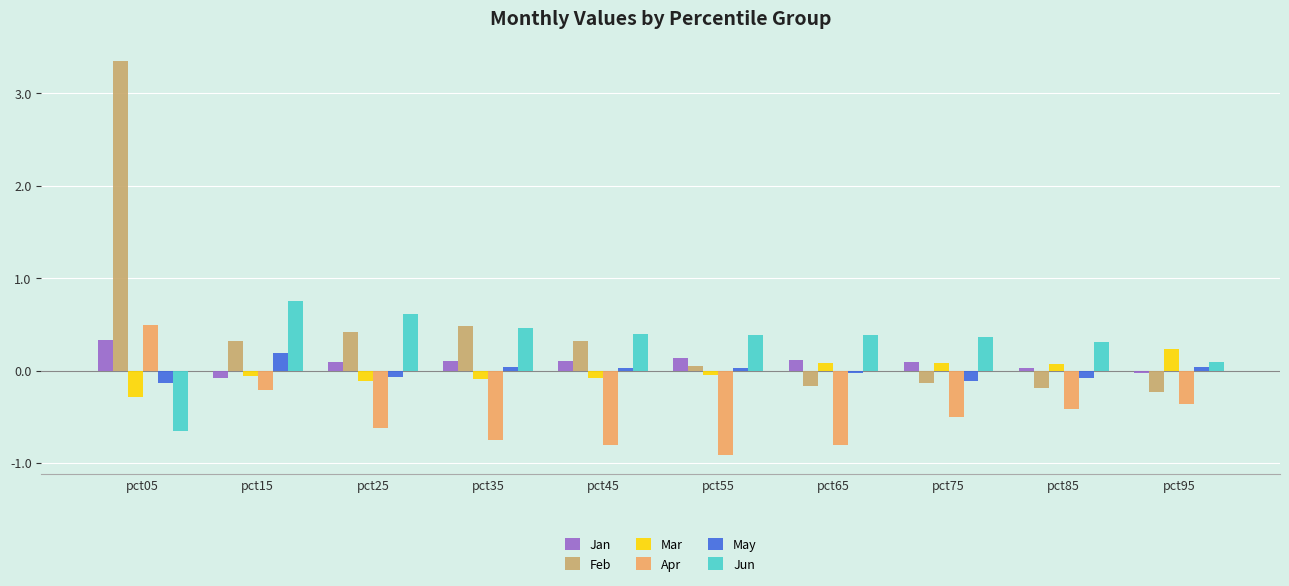

Which series has the largest total across all categories?

Feb